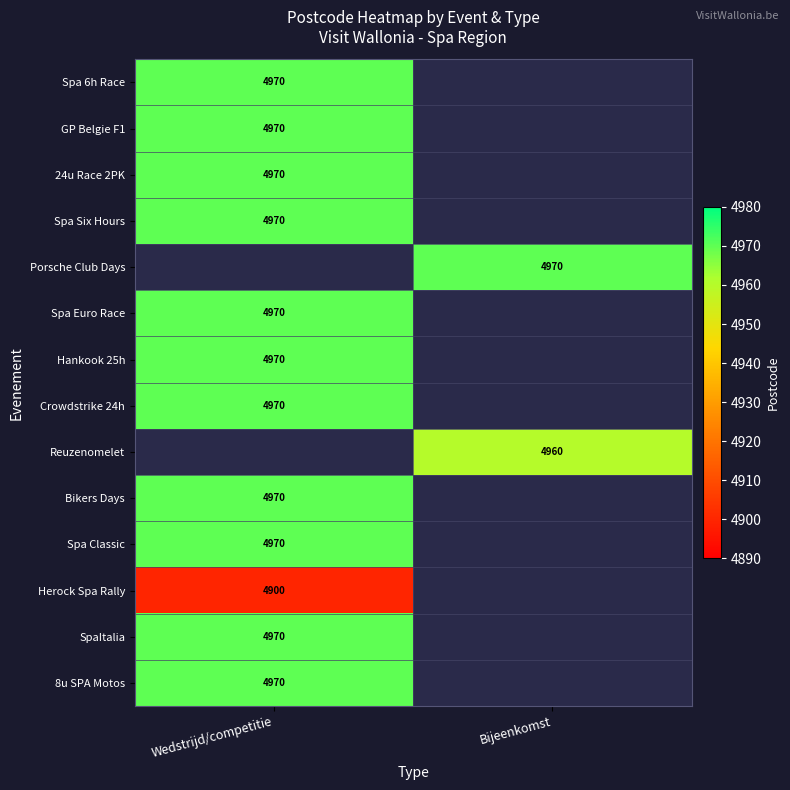

The Hankook 25h series shows 4970 at Wedstrijd/competitie. True or false?

True